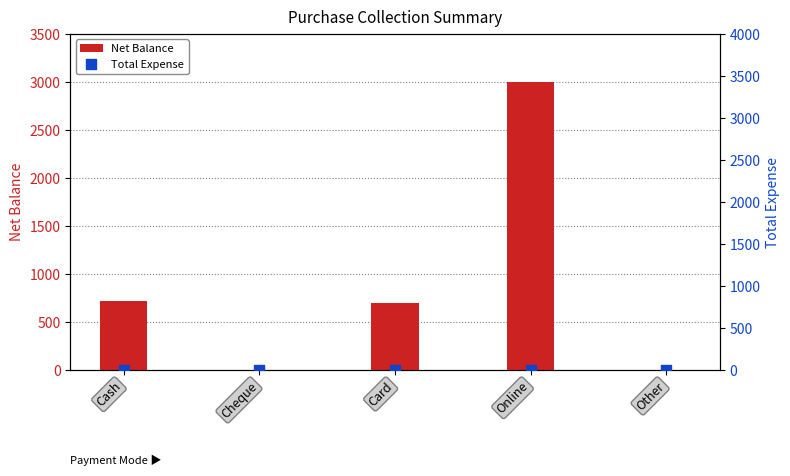

Which series reaches the minimum Y coordinate?

Net Balance